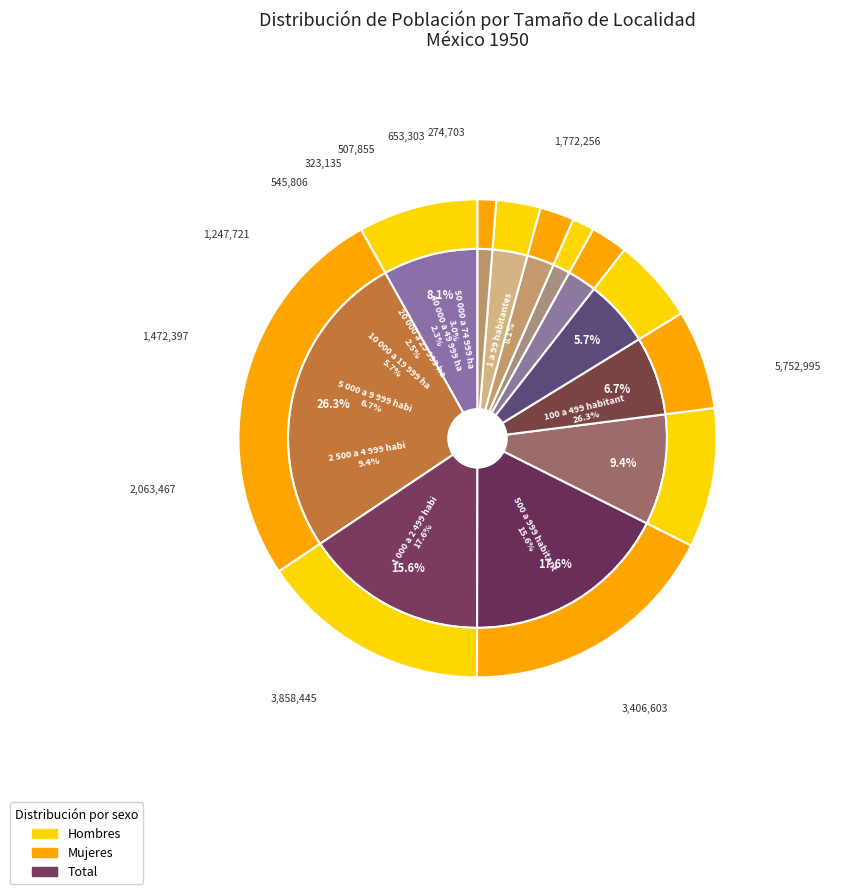

Is there any slice that represents more than half of the pie?

No